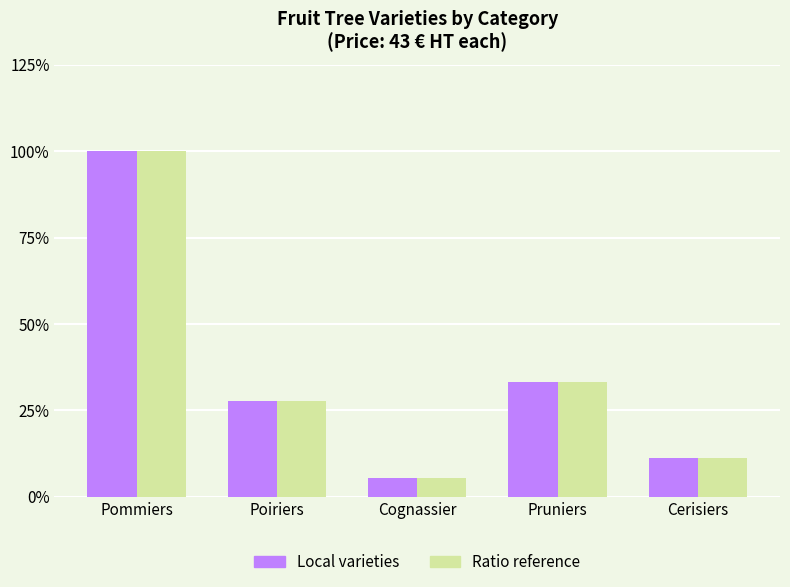

What is the minimum value shown in the chart?

5.6